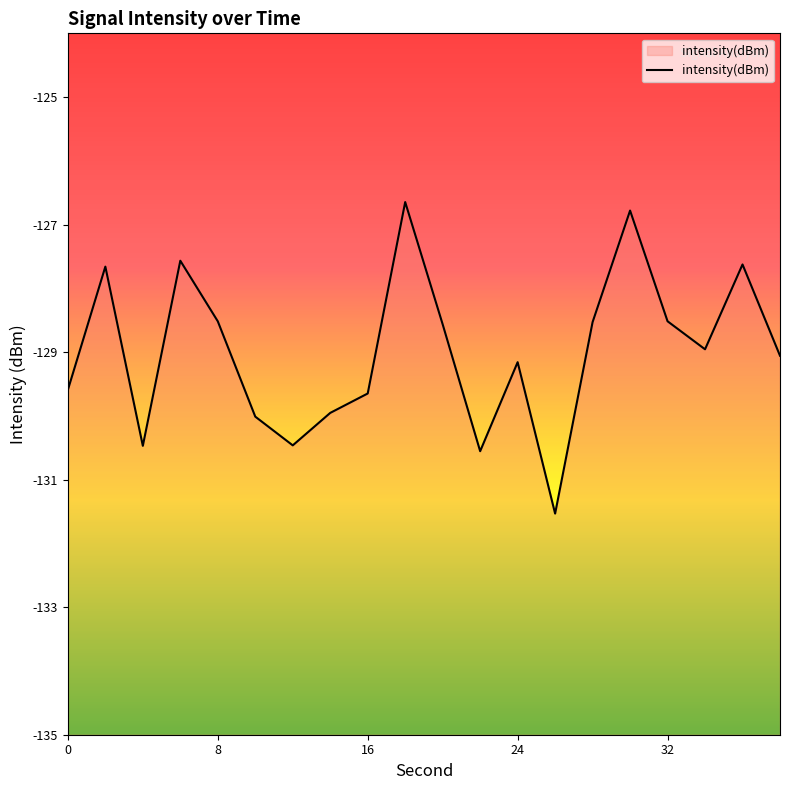

What is the sum of all values?

-2579.8